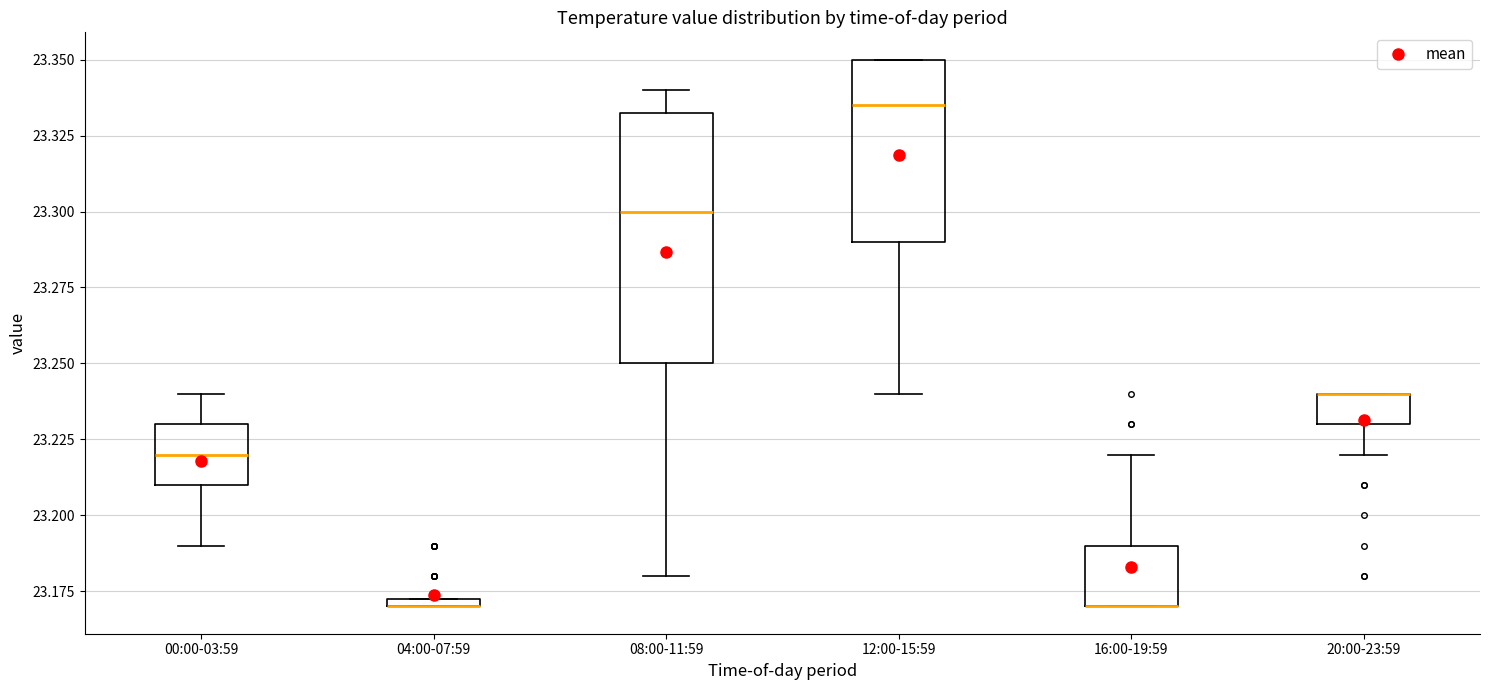

Comparing the boxes themselves (not the whiskers), which one is the tallest?

08:00-11:59